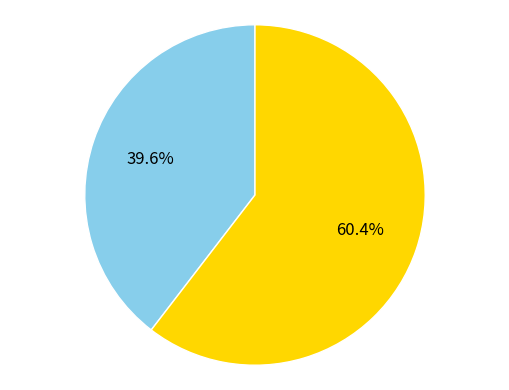

Rank the categories by value from lowest to highest.

Завтрак, Обед